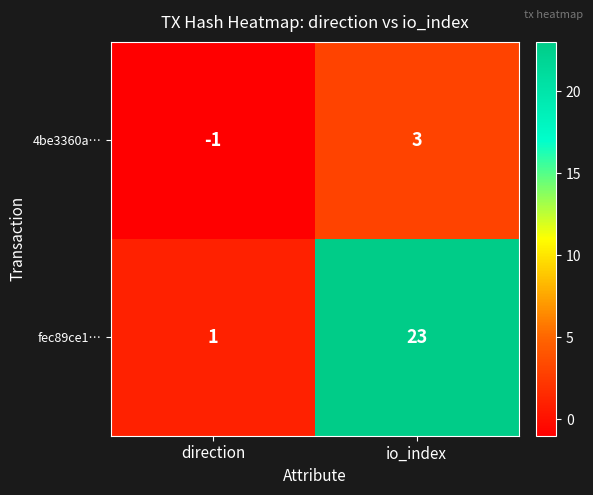

What is the average value of the fec89ce1… series?

12